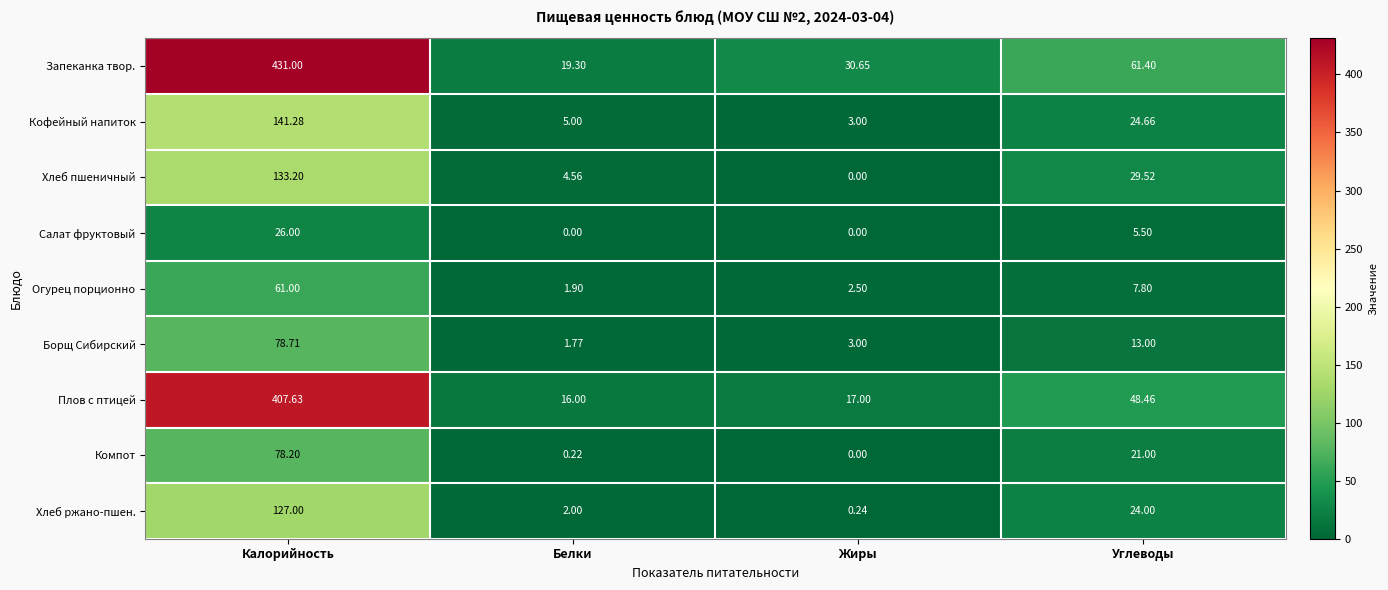

Where is Салат фруктовый nearest to the value 13?

Углеводы